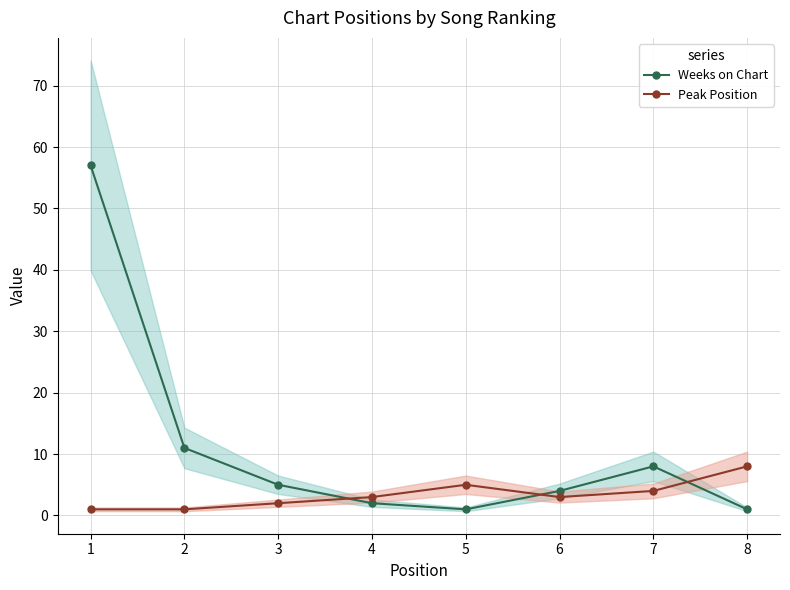

At how many categories does at least one series exceed 45?

1